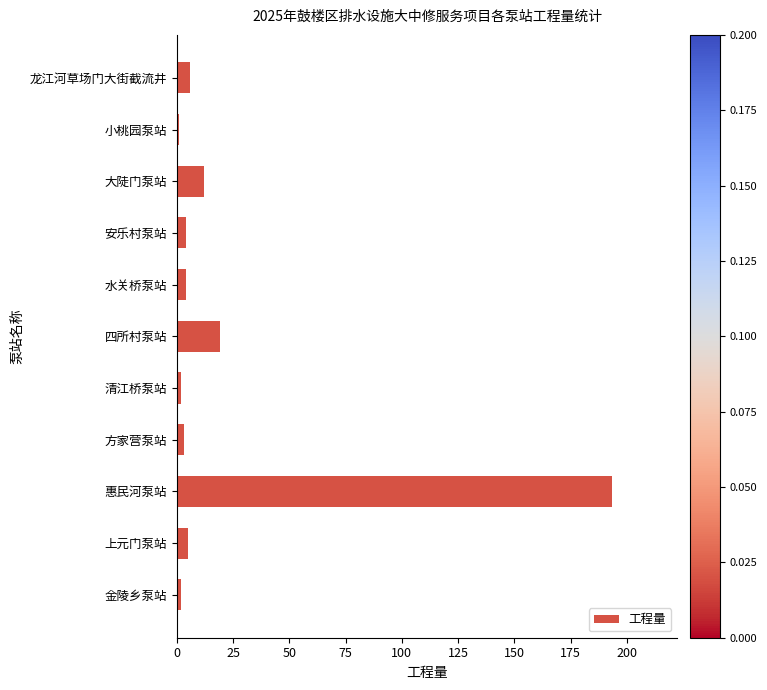

What is the maximum value shown in the chart?

193.4